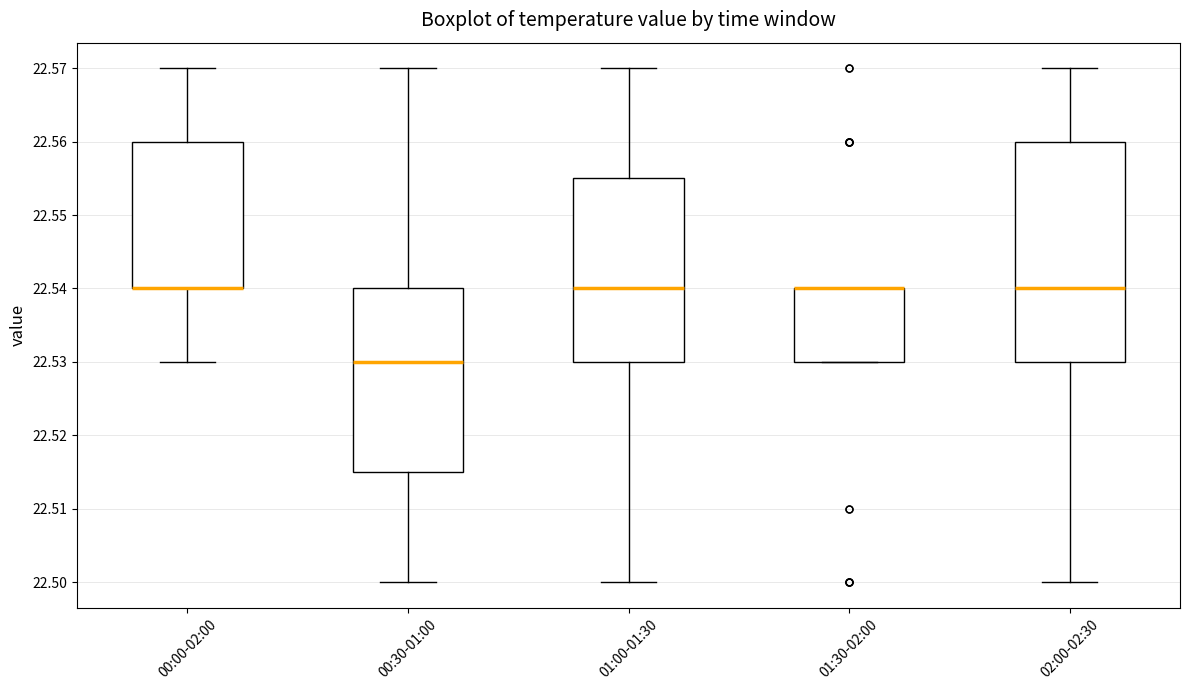

Reading left to right, transcribe this box plot: for each box, give where its median line is, the range the box spans, and where its two whiskers end, as read against the y-axis. The values are not printed on the chart, so give them approximately, as read against the axis.

00:00-02:00: median 22.540 (drawn on the box's lower edge), box 22.540 to 22.560, whiskers 22.530 to 22.570
00:30-01:00: median 22.530, box 22.515 to 22.540, whiskers 22.500 to 22.570
01:00-01:30: median 22.540, box 22.530 to 22.555, whiskers 22.500 to 22.570
01:30-02:00: median 22.540 (drawn on the box's upper edge), box 22.530 to 22.540, whiskers 22.530 to 22.540
02:00-02:30: median 22.540, box 22.530 to 22.560, whiskers 22.500 to 22.570